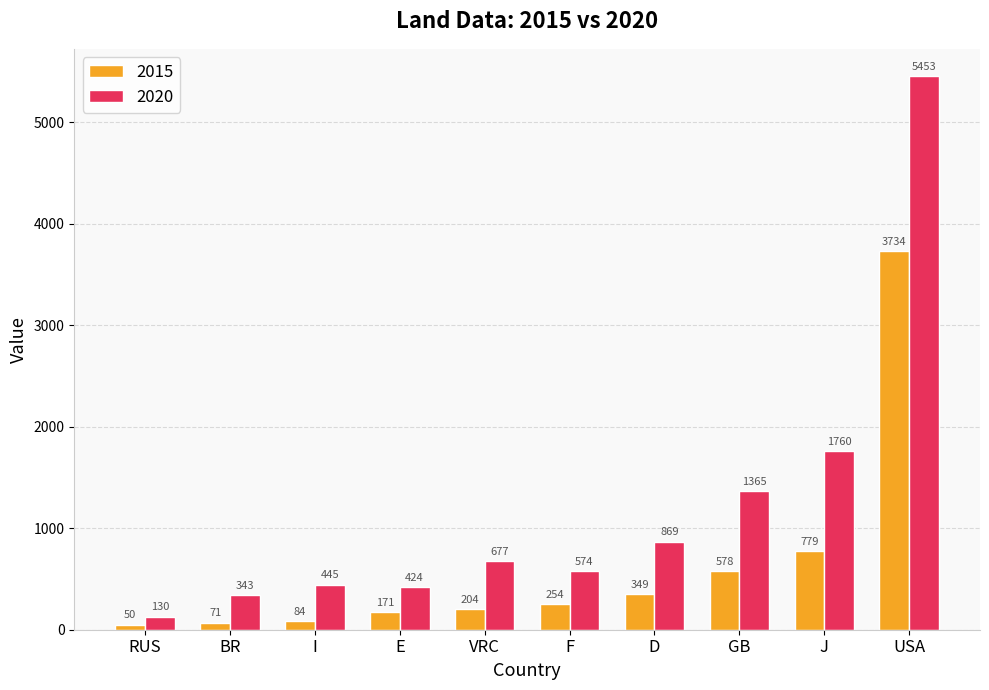

Reading left to right, list all the values displayed in this chart.

2015: 50	71	84	171	204	254	349	578	779	3734
2020: 130	343	445	424	677	574	869	1365	1760	5453